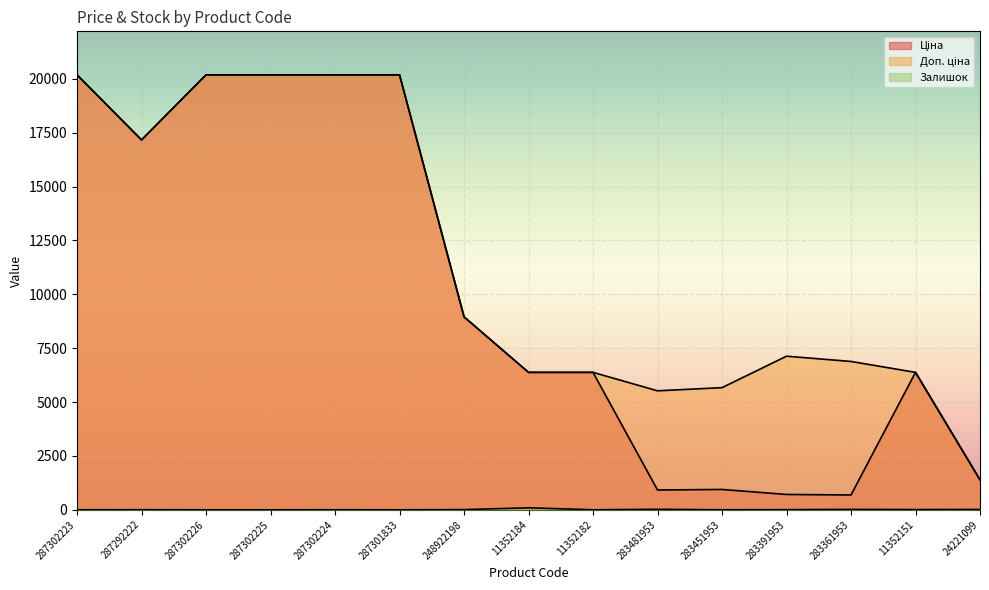

Is it true that Залишок equals 140.0 at 11352184?

False